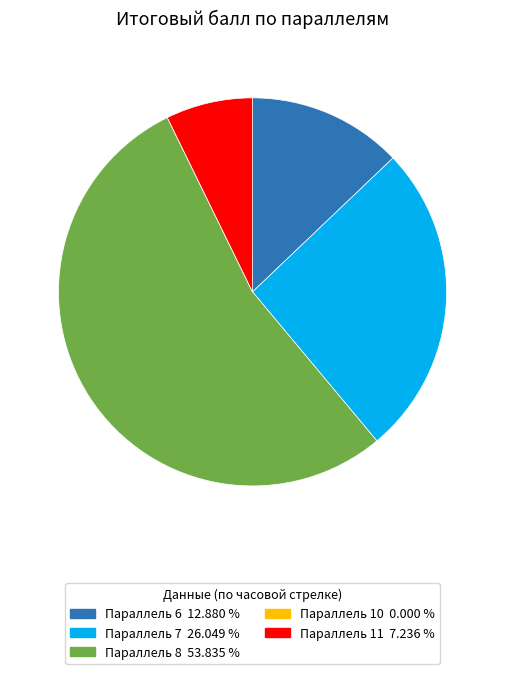

Does any single category account for the majority?

Yes